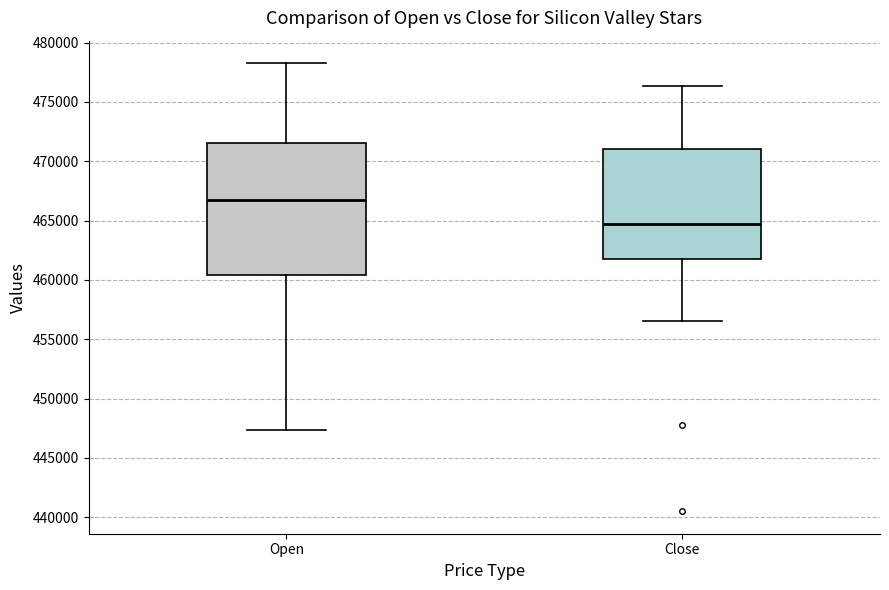

Which box's median line is the lowest?

Close